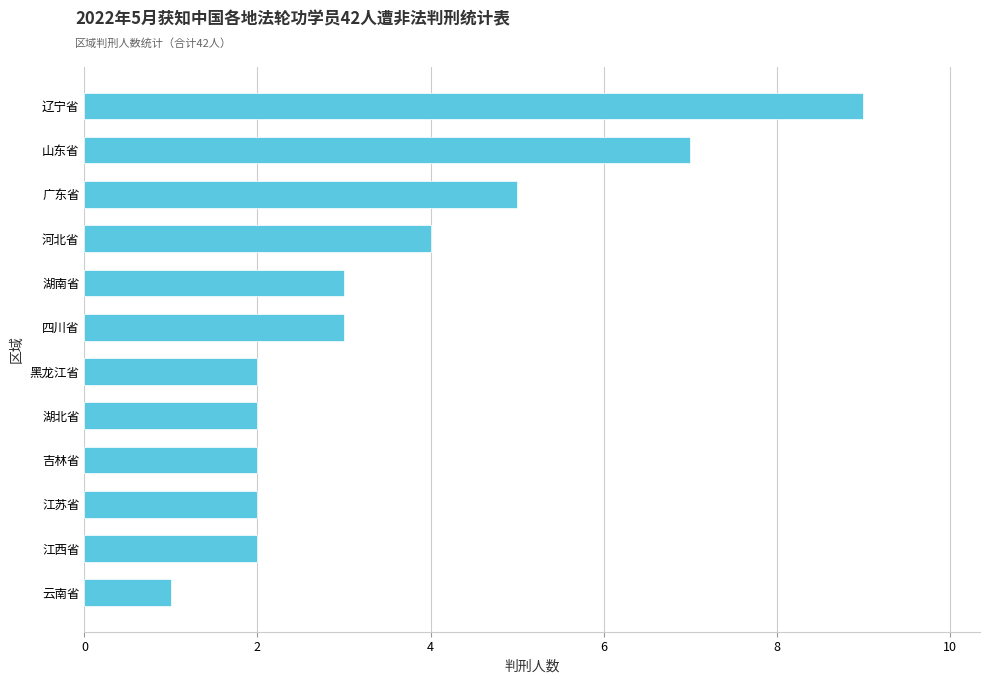

Reading top to bottom, what are all the values shown in this chart?

辽宁省=9	山东省=7	广东省=5	河北省=4	湖南省=3	四川省=3	黑龙江省=2	湖北省=2	吉林省=2	江苏省=2	江西省=2	云南省=1